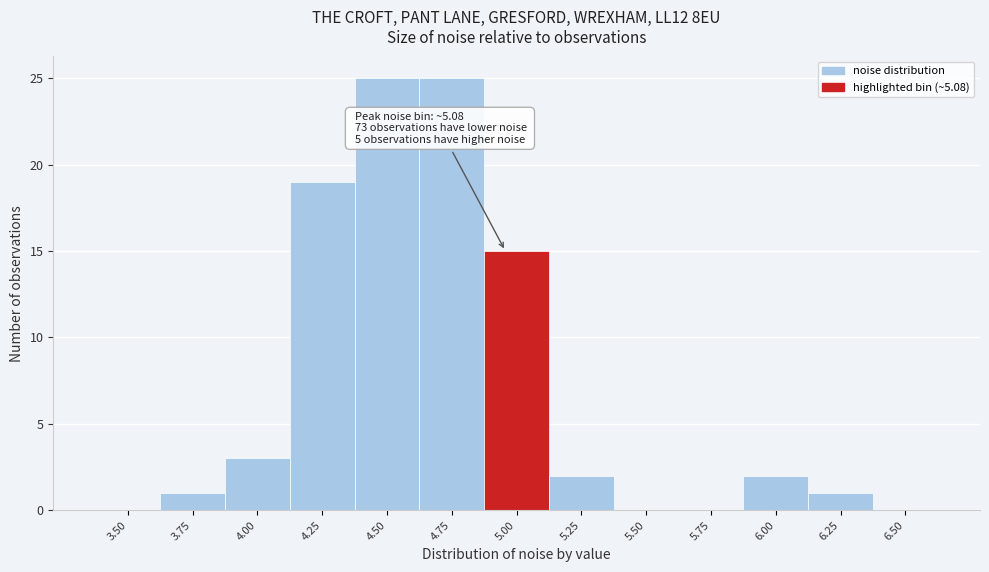

Reading left to right, what are all the values shown in this chart?

3.50=0	3.75=1	4.00=3	4.25=19	4.50=25	4.75=25	5.00=15	5.25=2	5.50=0	5.75=0	6.00=2	6.25=1	6.50=0